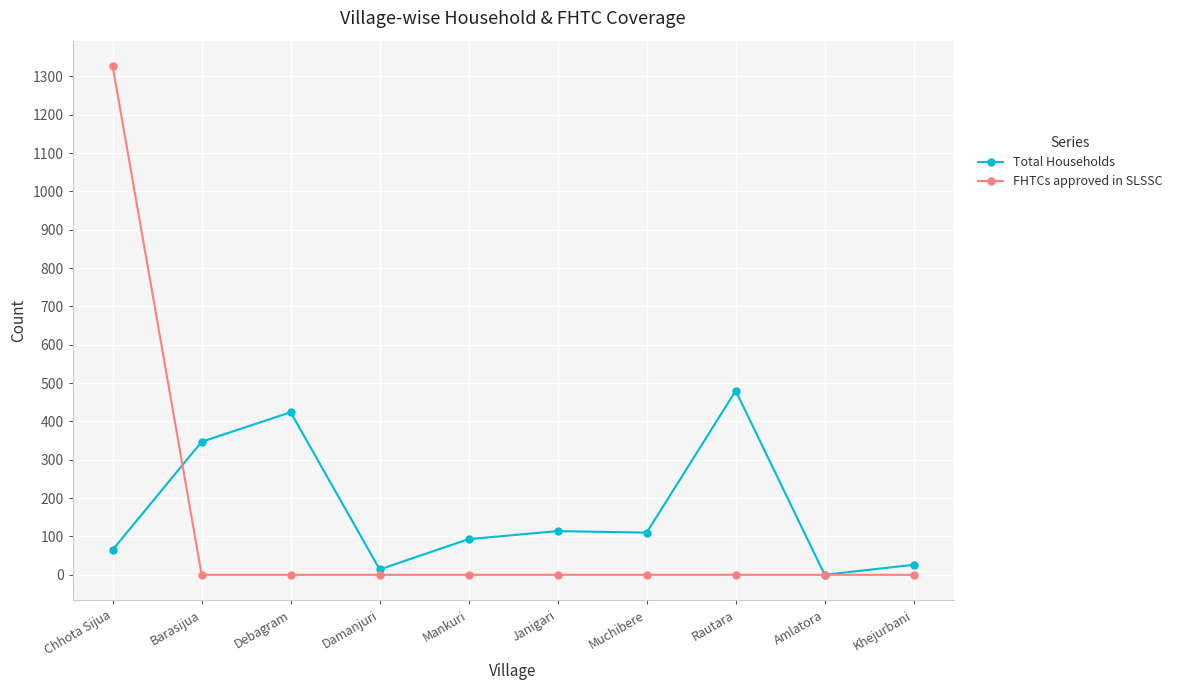

At Barasijua, list the series in order from smallest to largest.

FHTCs approved in SLSSC, Total Households